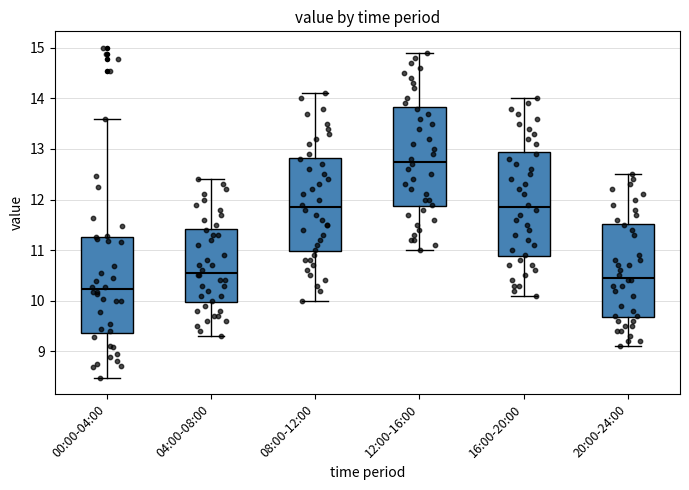

Which box is the tallest, from its lower edge to its upper edge?

16:00-20:00